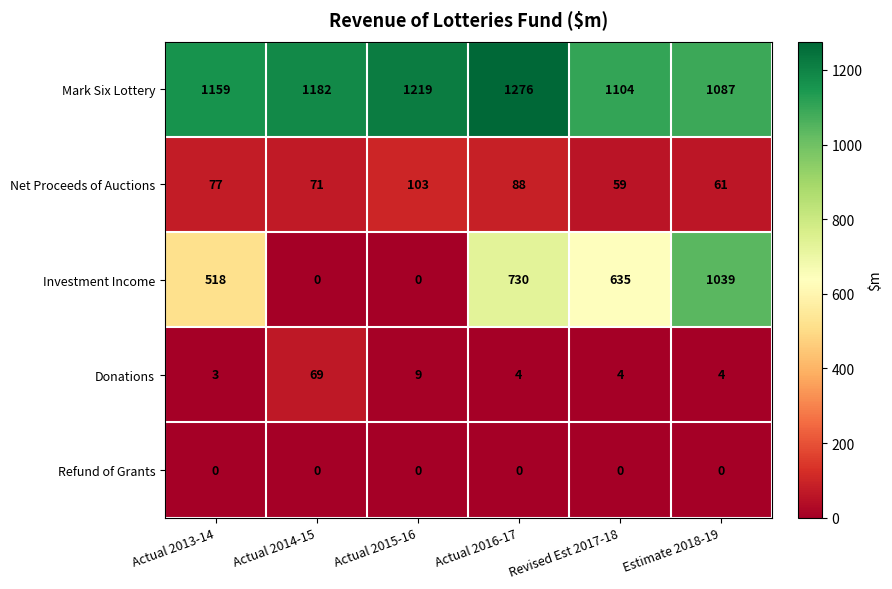

List the series in order of their peak value, highest first.

Mark Six Lottery, Investment Income, Net Proceeds of Auctions, Donations, Refund of Grants